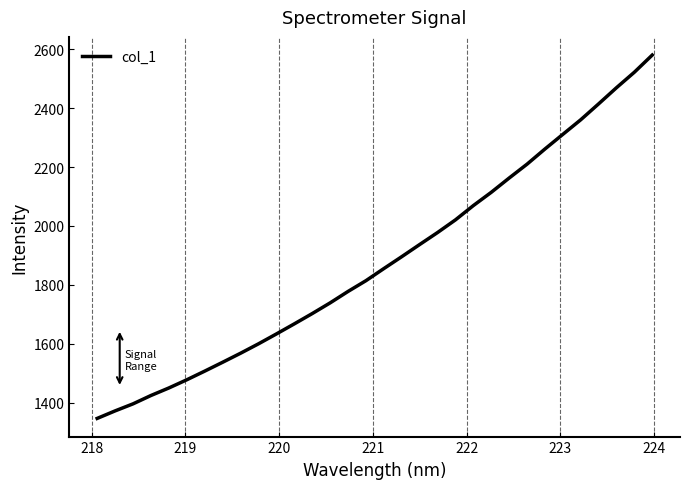

What is the greatest value displayed?

2580.6